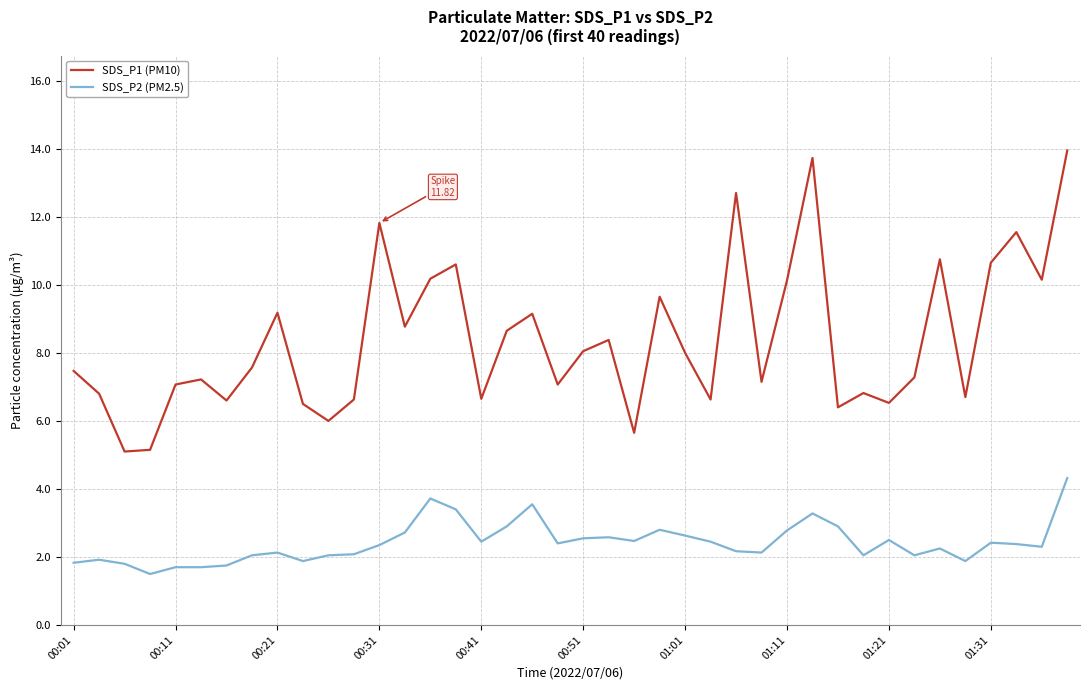

List the series in order of their overall mean, highest first.

SDS_P1 (PM10), SDS_P2 (PM2.5)